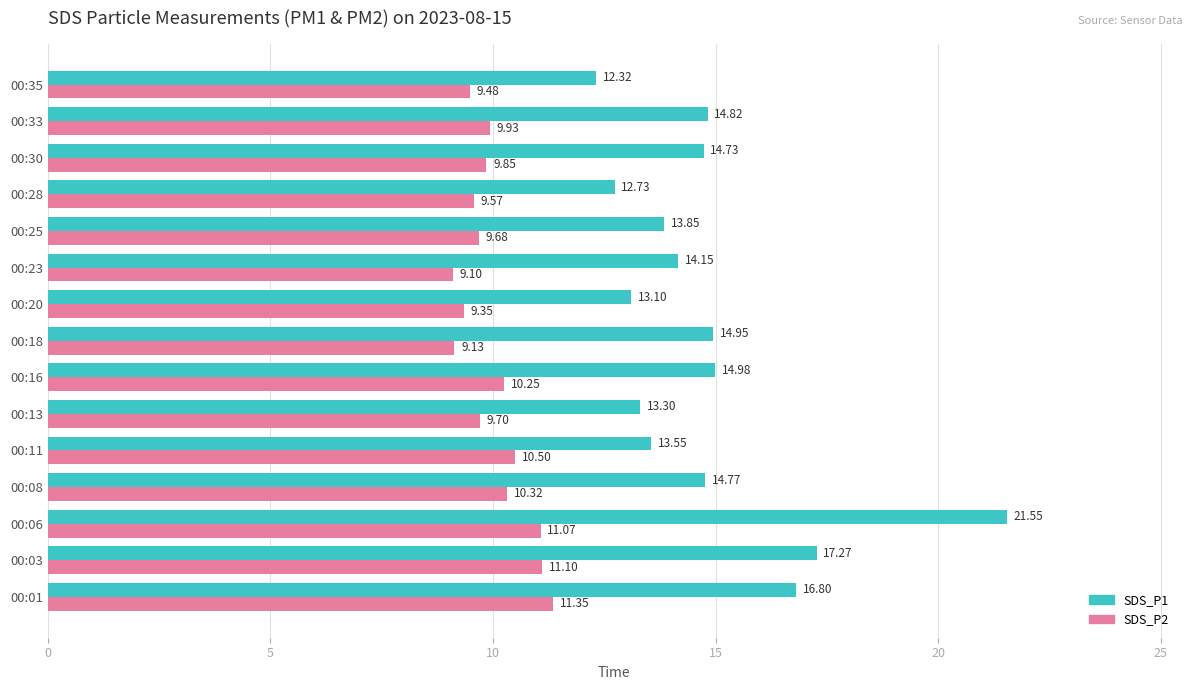

What are all the series names shown in the legend?

SDS_P1, SDS_P2